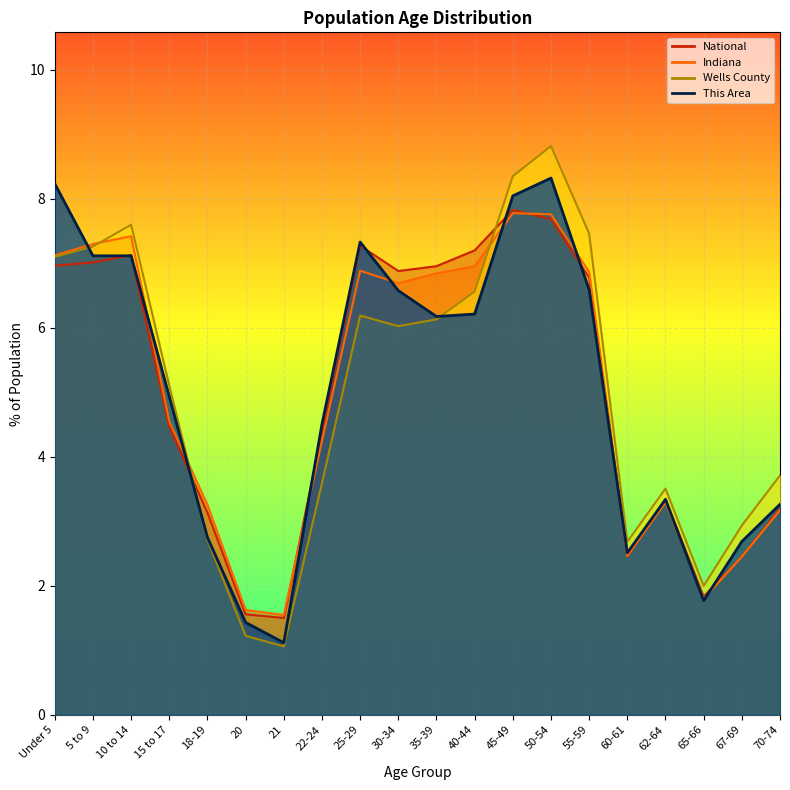

Between 35-39 and 60-61, which is larger?

35-39